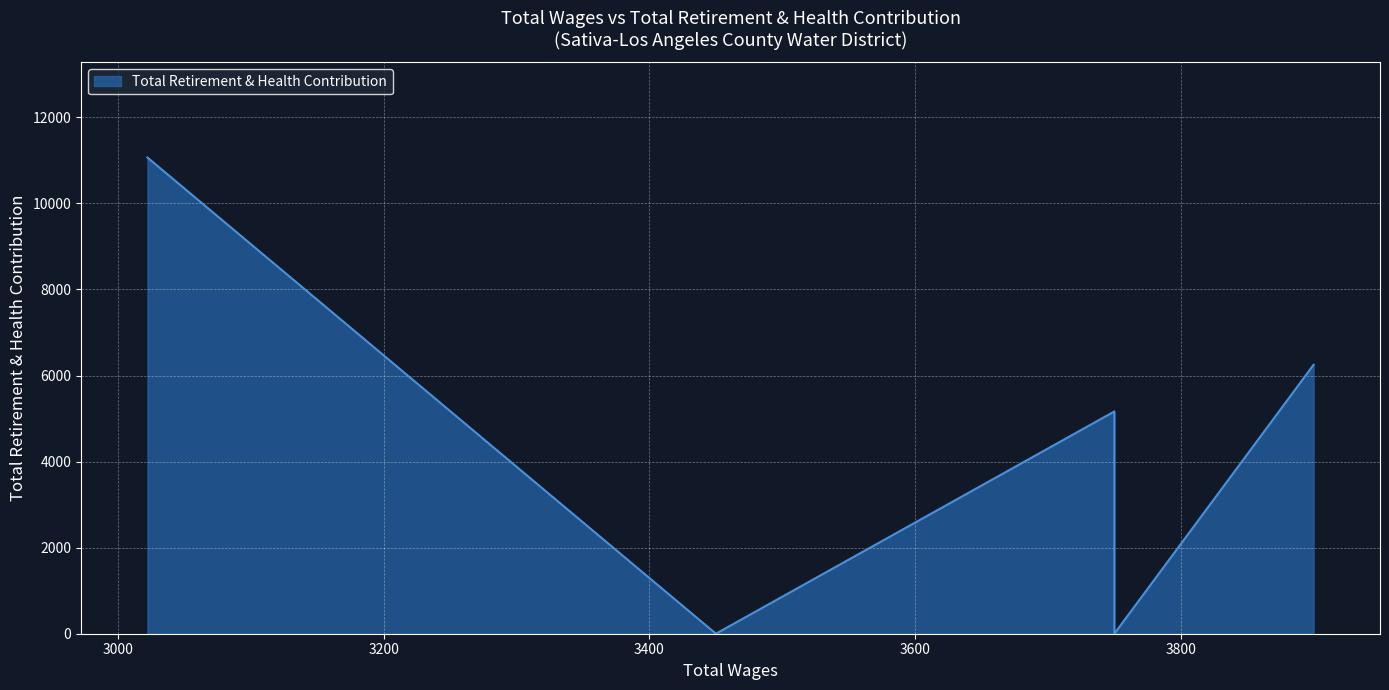

Reading right to left, list all the values displayed in this chart.

3900.0=6250	3750.0=0	3750.0=5165	3450.0=0	3022.0=11066